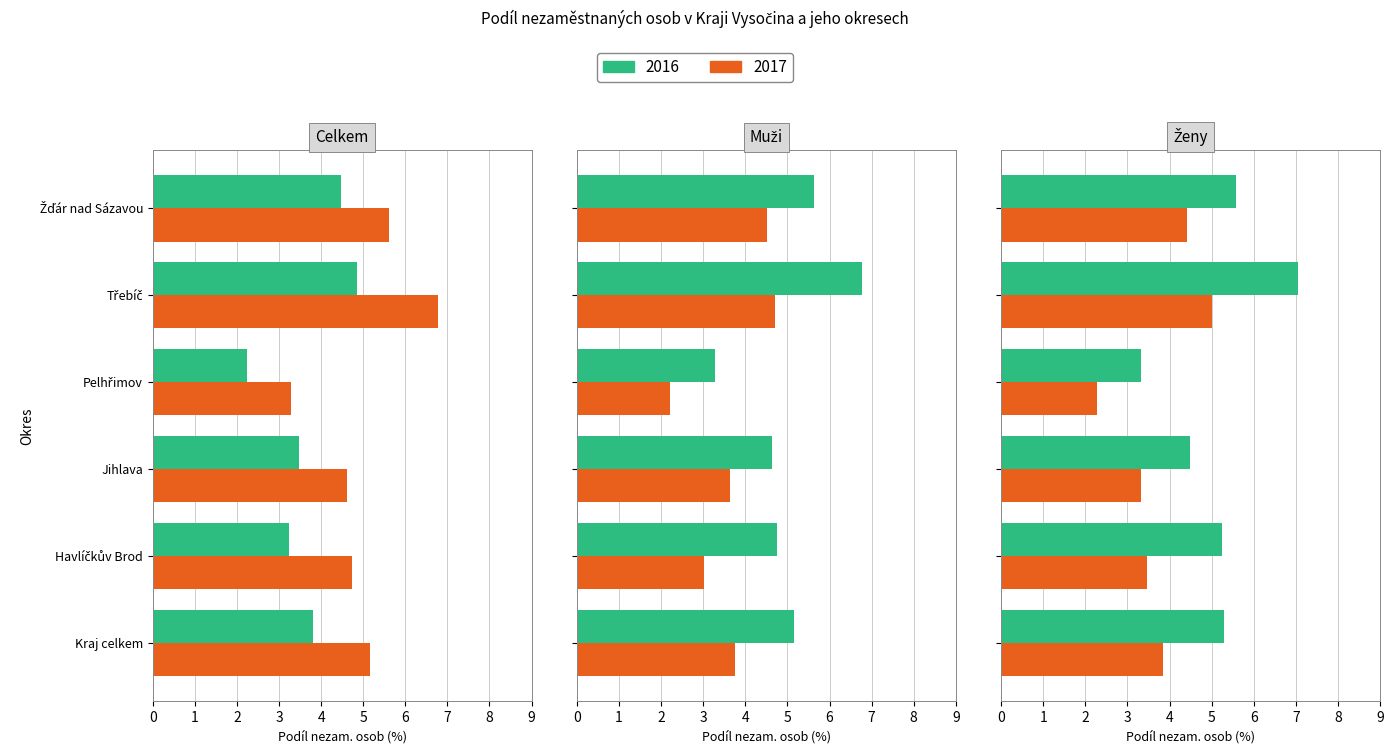

Is the value of celkem 2017 at Kraj celkem greater than the value of muži 2017 at Žďár nad Sázavou?

No